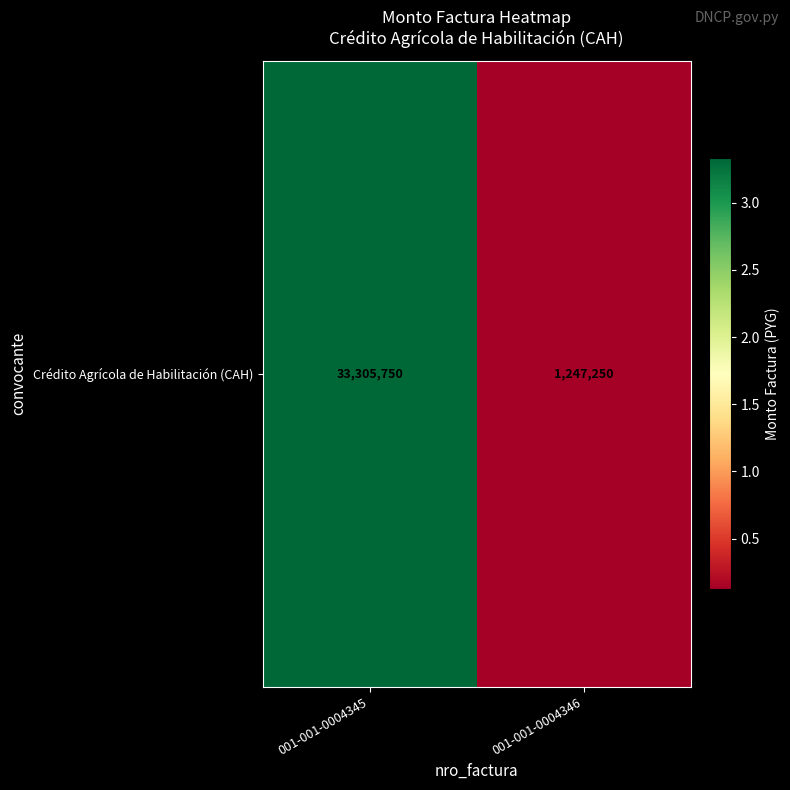

Reading left to right, extract all data points from this chart.

001-001-0004345=33305750	001-001-0004346=1247250